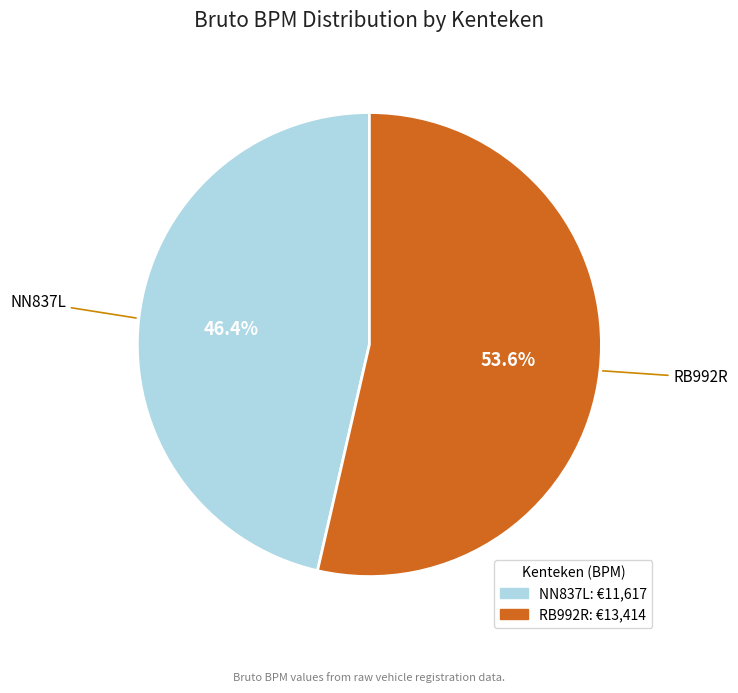

Which category has the smallest portion of the pie?

NN837L